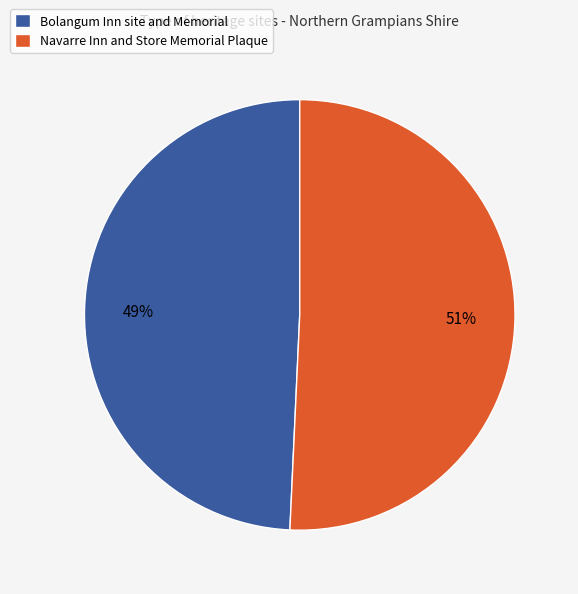

What is the smallest slice in the pie chart?

Bolangum Inn site and Memorial